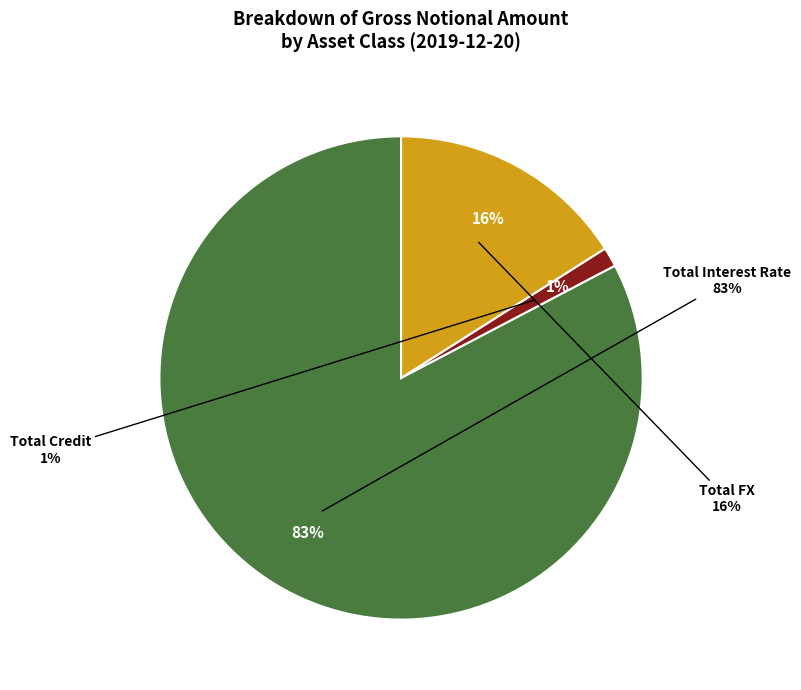

The Total Credit slice represents 11% of the pie. True or false?

False